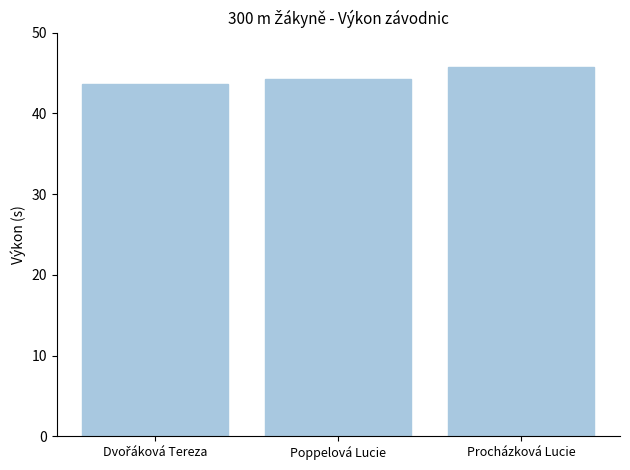

Reading left to right, what are all the values shown in this chart?

43.7	44.3	45.7